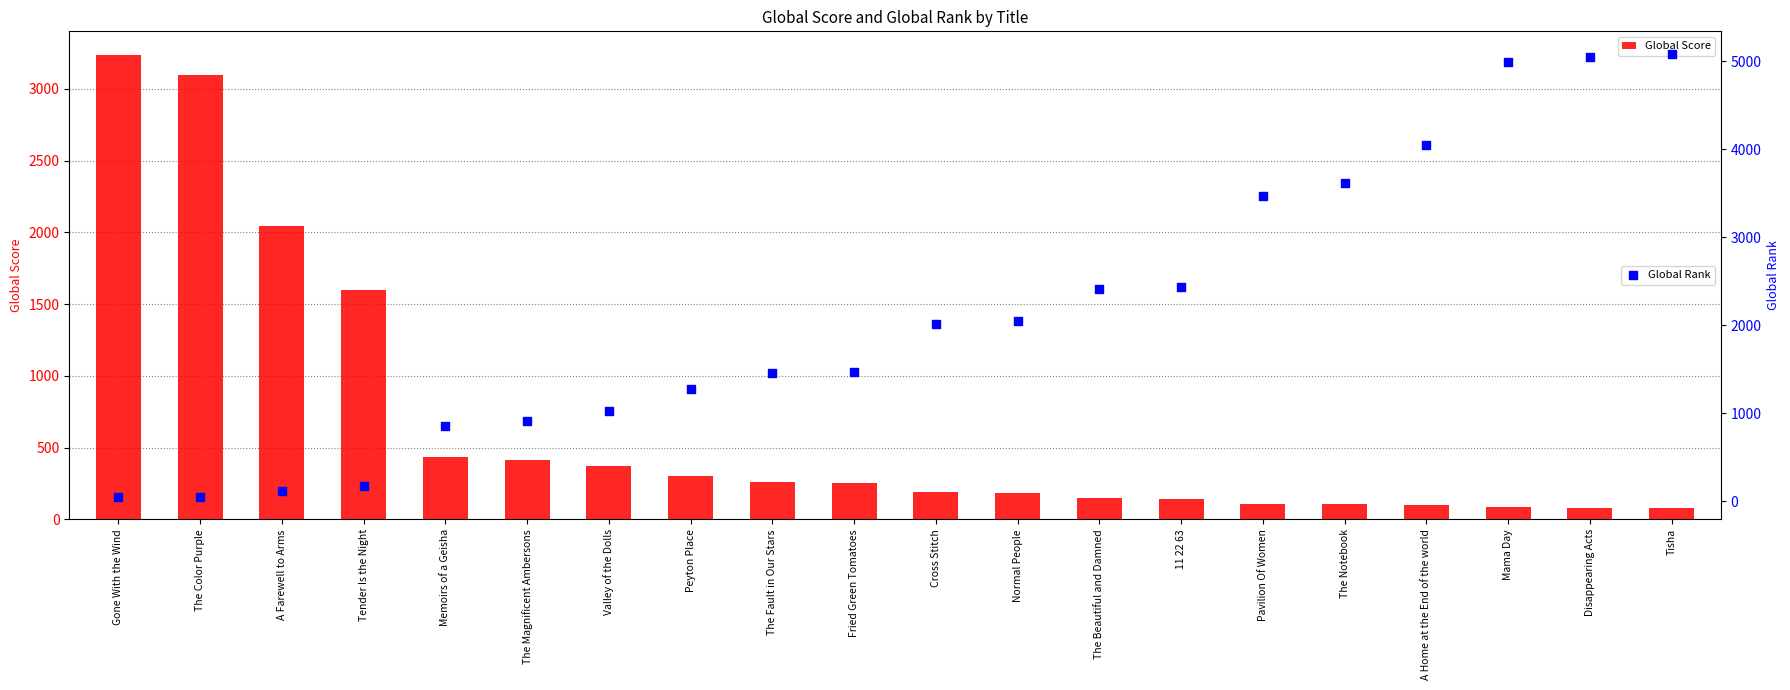

Which series has the largest Y range (max minus min)?

Global Rank